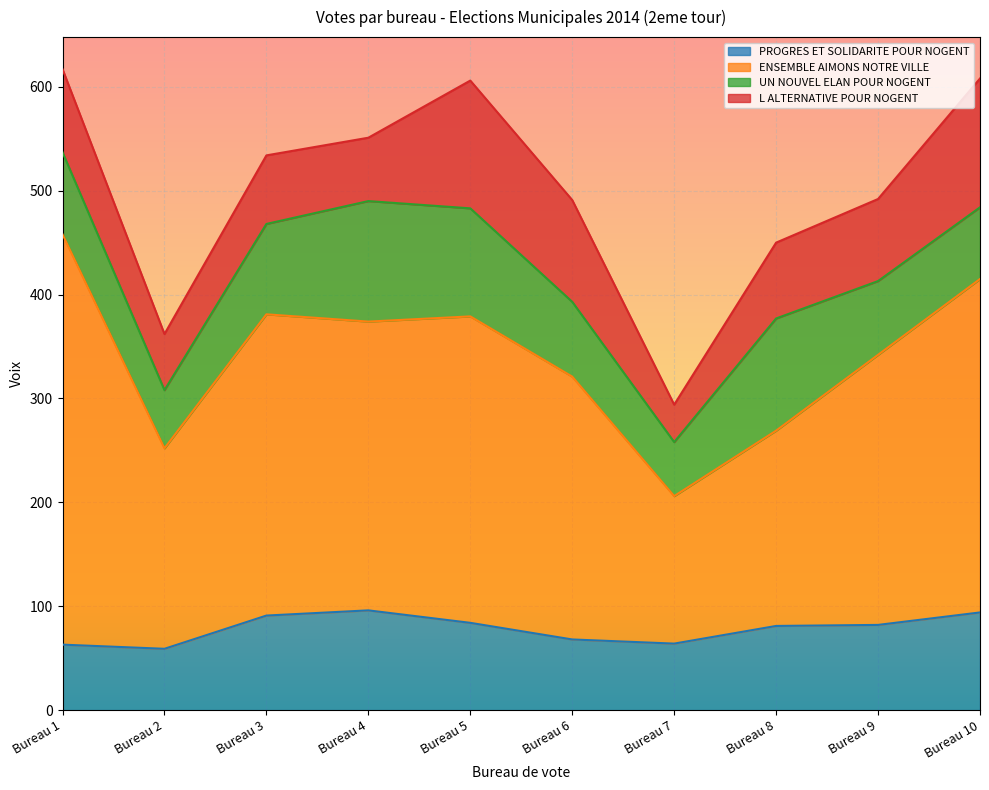

True or false: ENSEMBLE AIMONS NOTRE VILLE has more than 0 points higher than both neighbors.

True